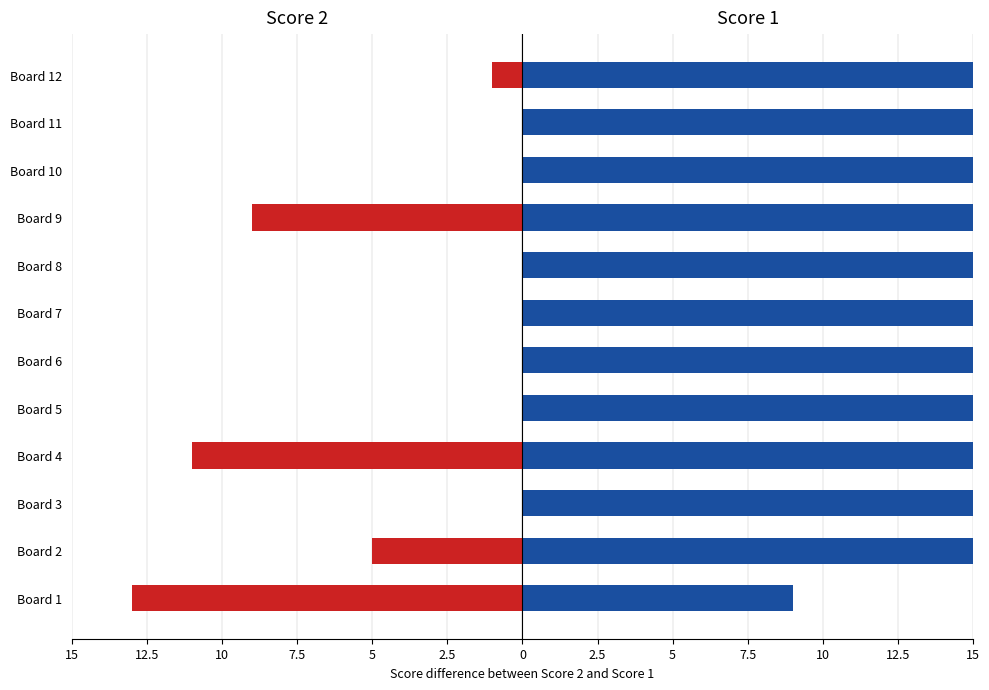

True or false: Score 2 has a value of -2 at Board 2.

False